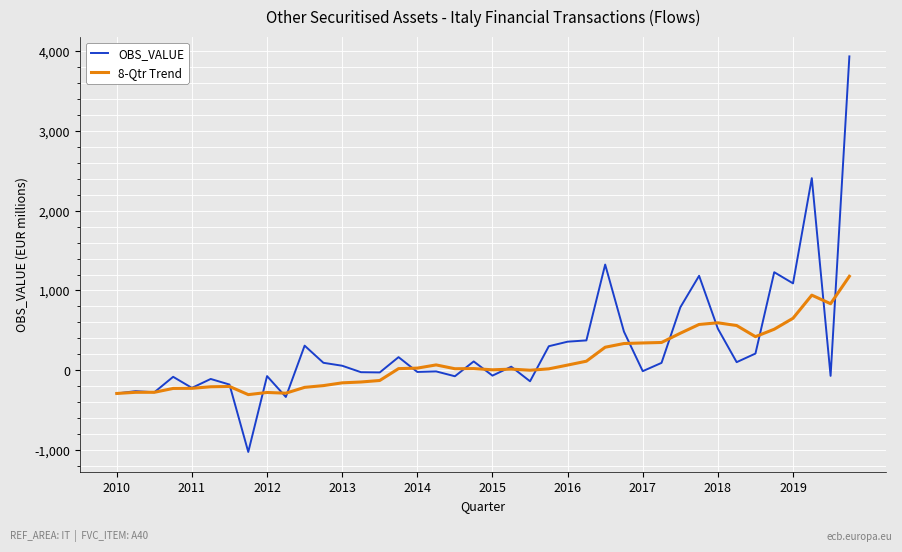

Which series has the widest spread of values?

OBS_VALUE